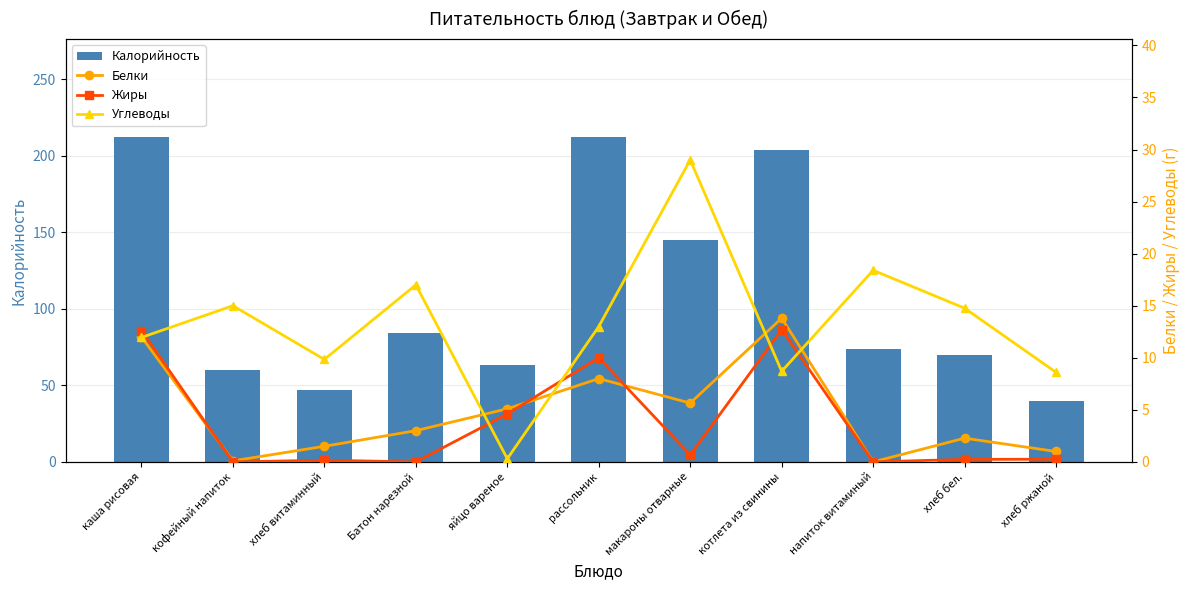

Reading right to left, what are all the values shown in this chart?

Калорийность: 40.0	70.0	74.0	204.0	144.9	212.0	63.0	84.0	47.0	60.0	212.5
Белки: 1.0	2.3	0.0	13.8	5.7	8.0	5.1	3.0	1.5	0.1	12.0
Жиры: 0.3	0.2	0.0	12.7	0.7	10.0	4.6	0.0	0.2	0.0	12.6
Углеводы: 8.6	14.8	18.4	8.7	29.0	13.0	0.3	17.0	9.8	15.0	11.9